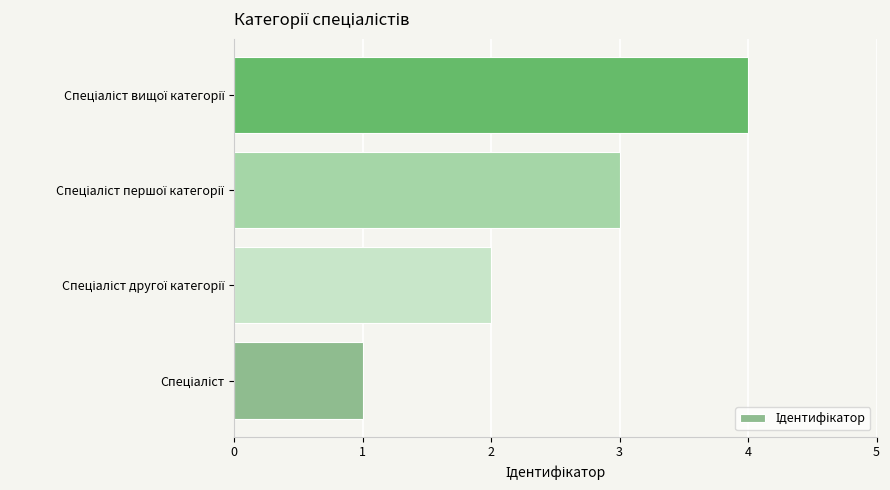

What is the difference between the maximum and minimum values?

3